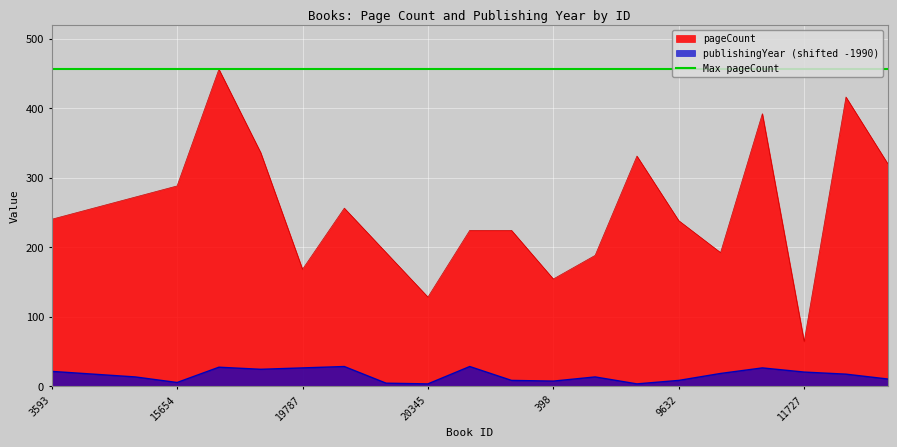

True or false: publishingYear (shifted -1990) and pageCount cross at least once.

False